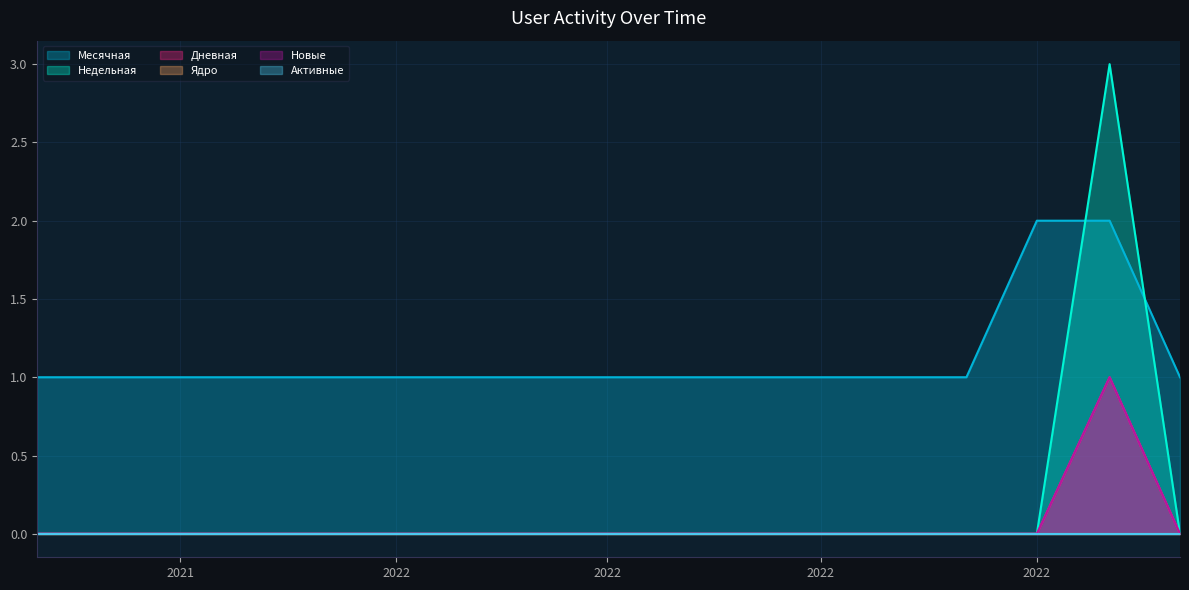

After their last crossing, which series has the higher values: Недельная or Месячная?

Месячная